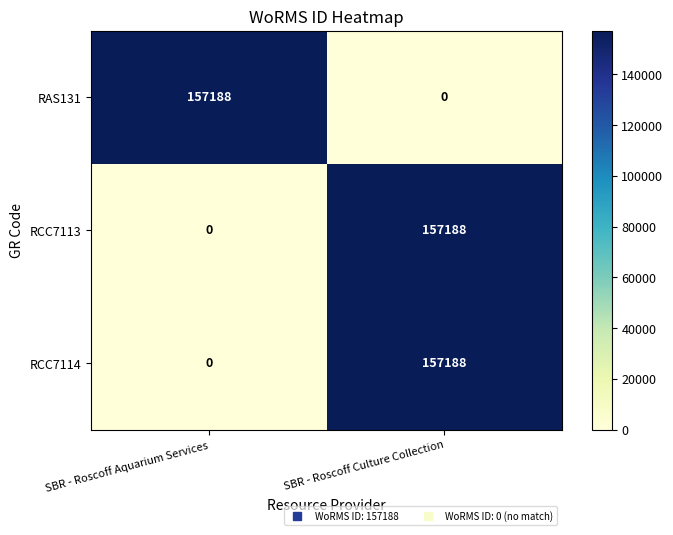

The value of RCC7114 at SBR - Roscoff Aquarium Services is 0. True or false?

True